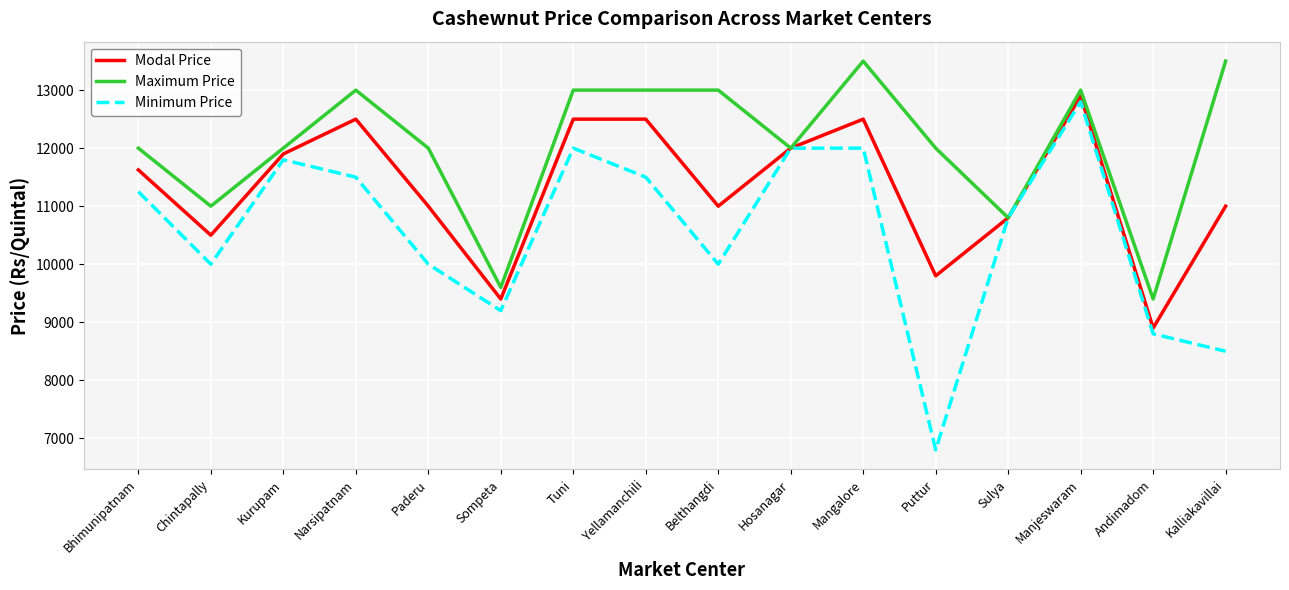

At how many categories does at least one series exceed 11891?

12